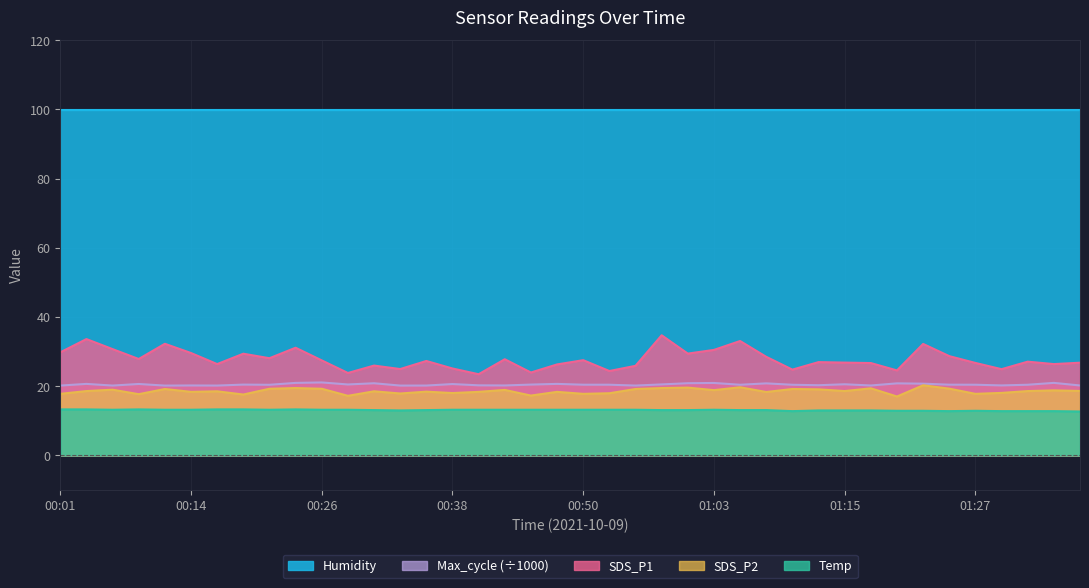

Which category has the highest value in the Max_cycle series?

00:26